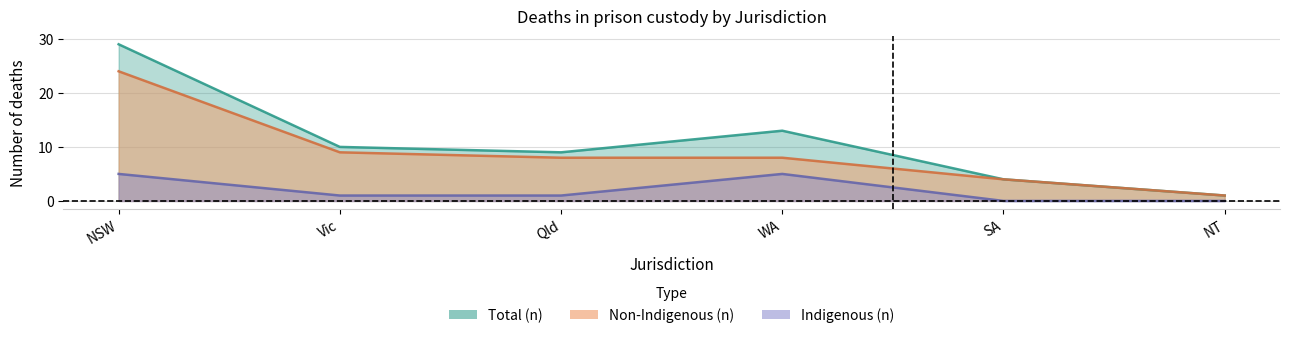

At which category is the sum across all series the highest?

NSW